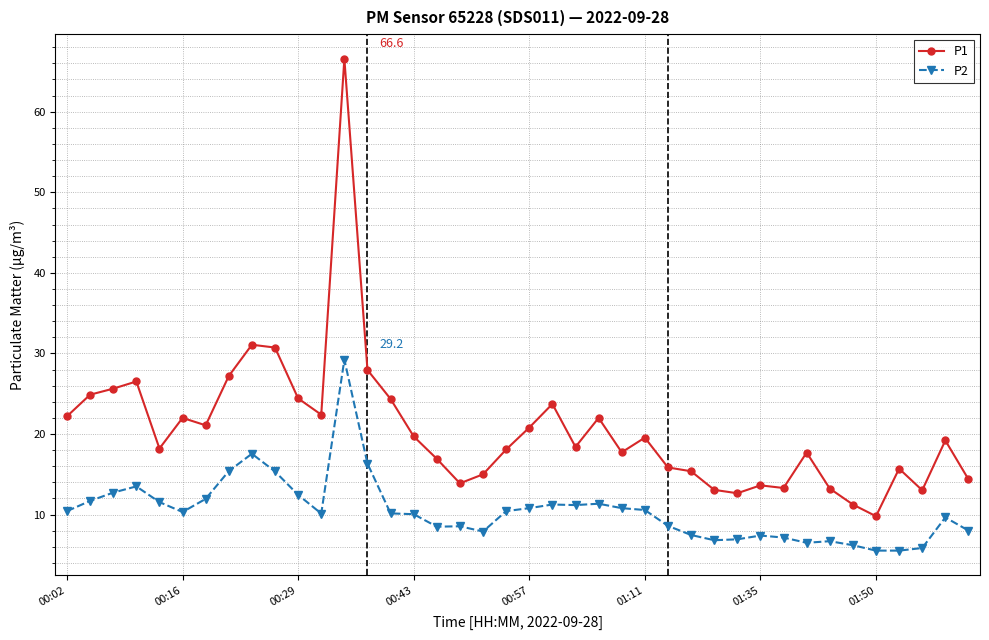

What is the minimum value shown in the chart?

5.5